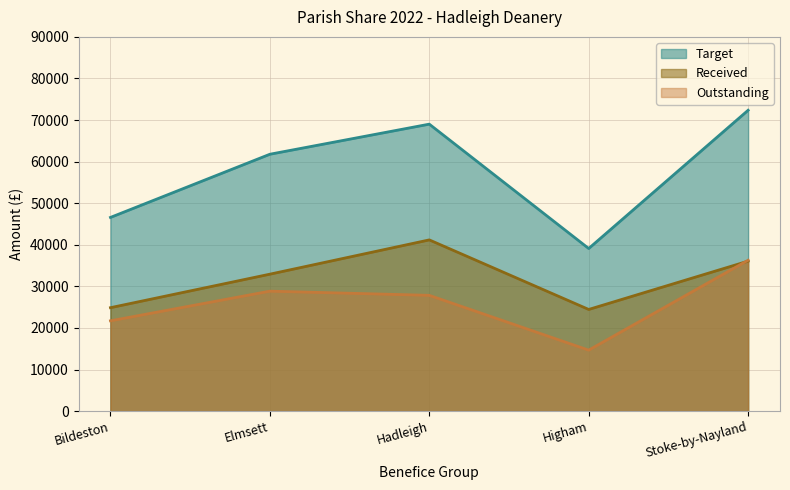

Count the number of data series in this chart.

3